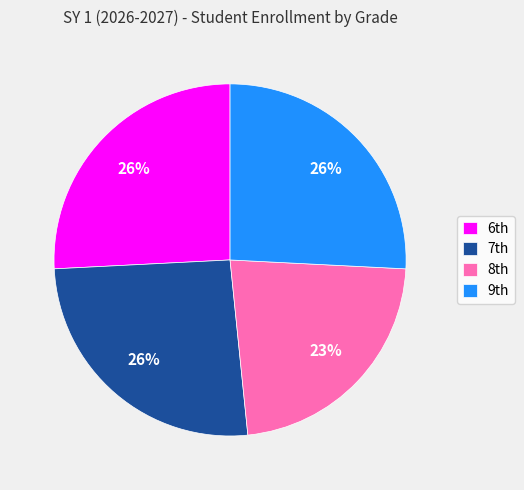

Which slice is the smallest?

8th